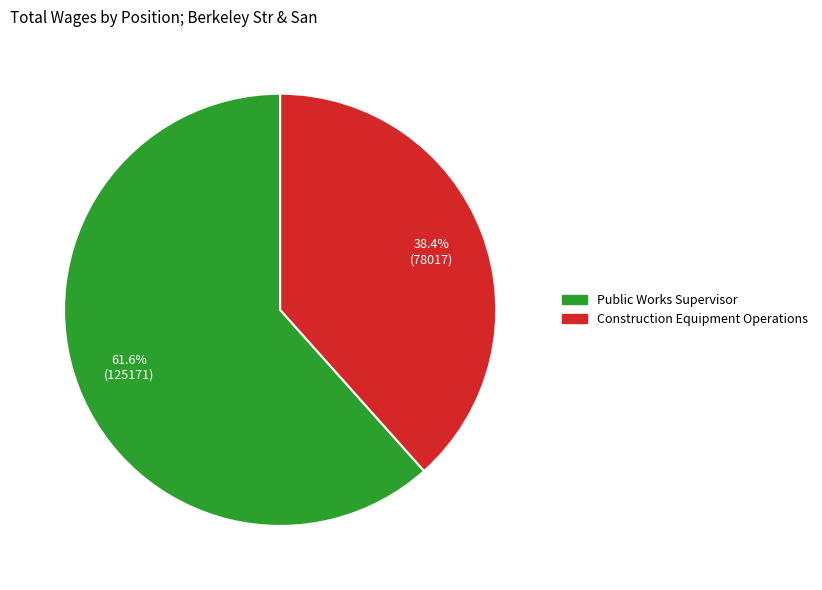

What percentage do Public Works Supervisor and Construction Equipment Operations together represent?

100.0%